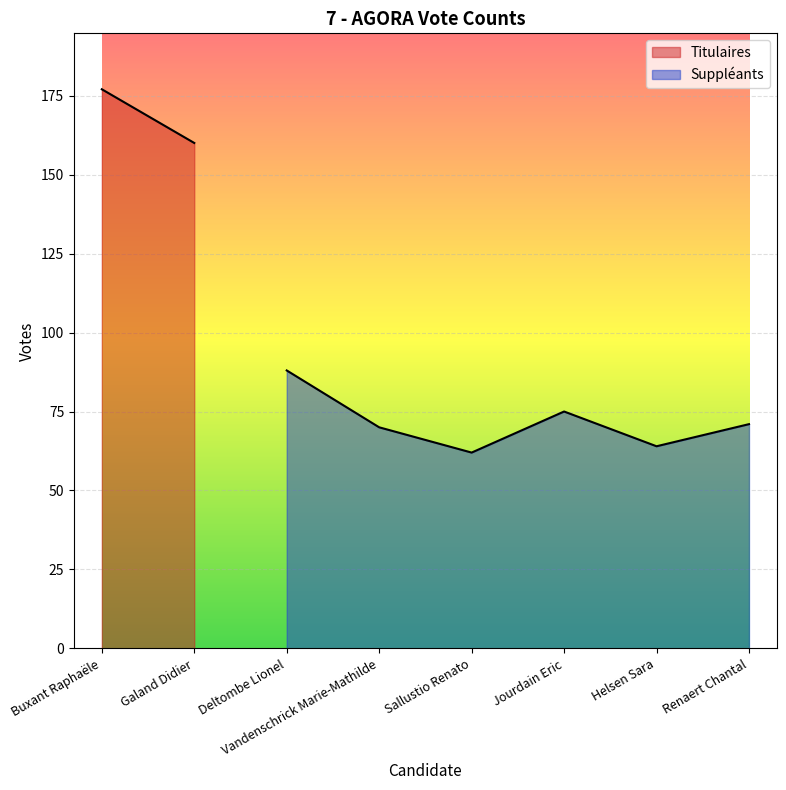

How many lines are shown in the chart?

1